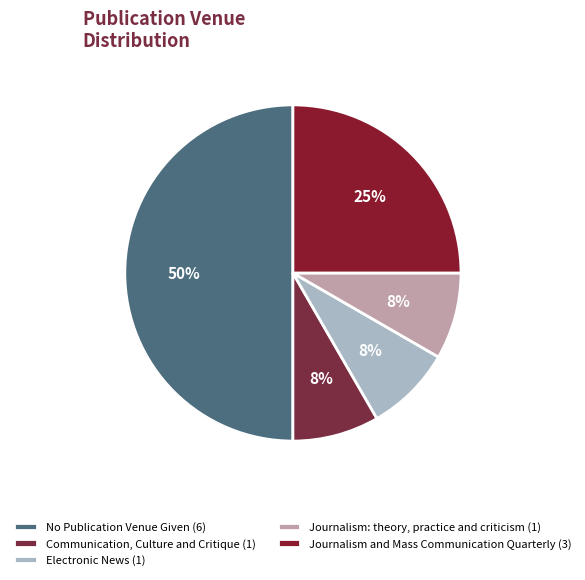

Is it true that Electronic News is 8% of the pie?

True